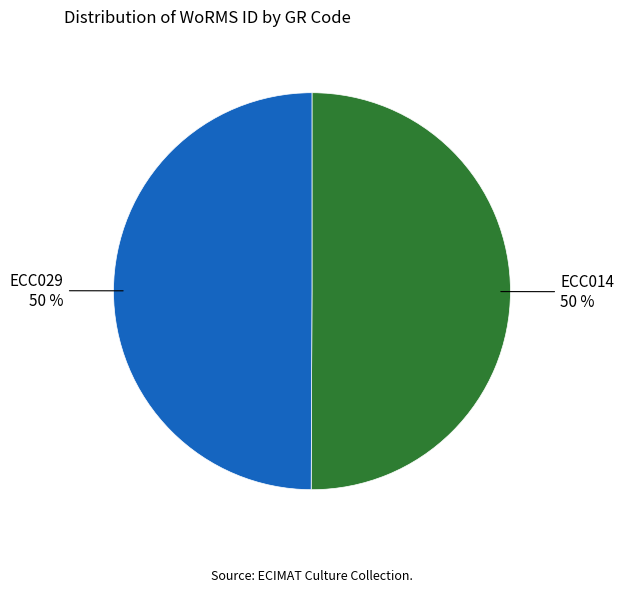

How many slices are in this pie chart?

2